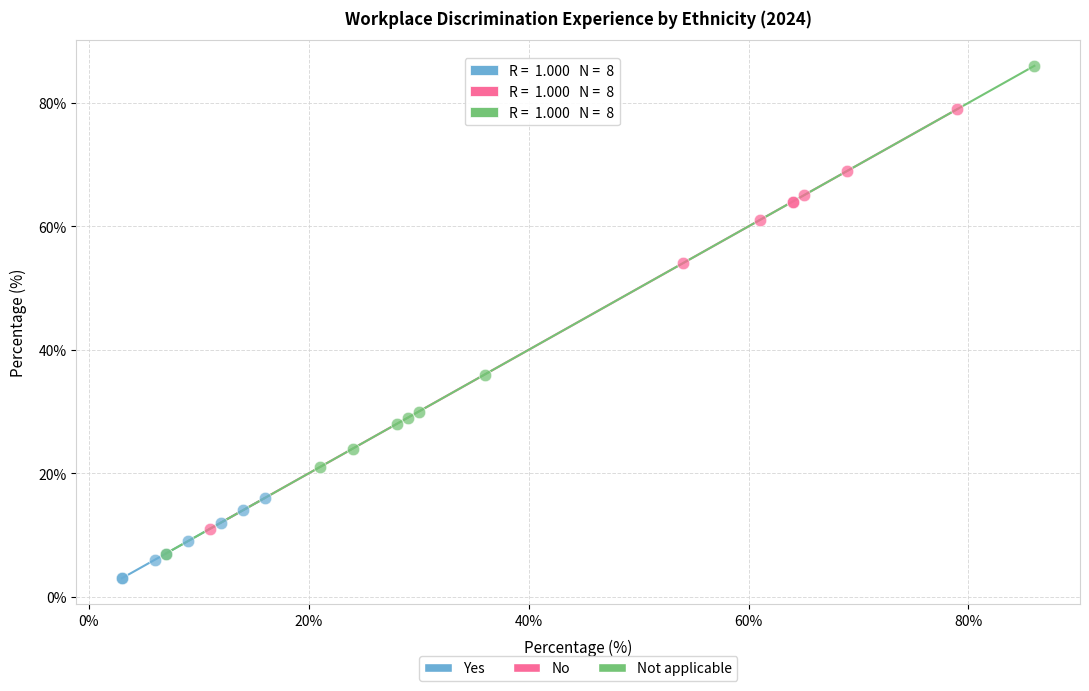

Which series has the widest spread of Y values?

Not applicable